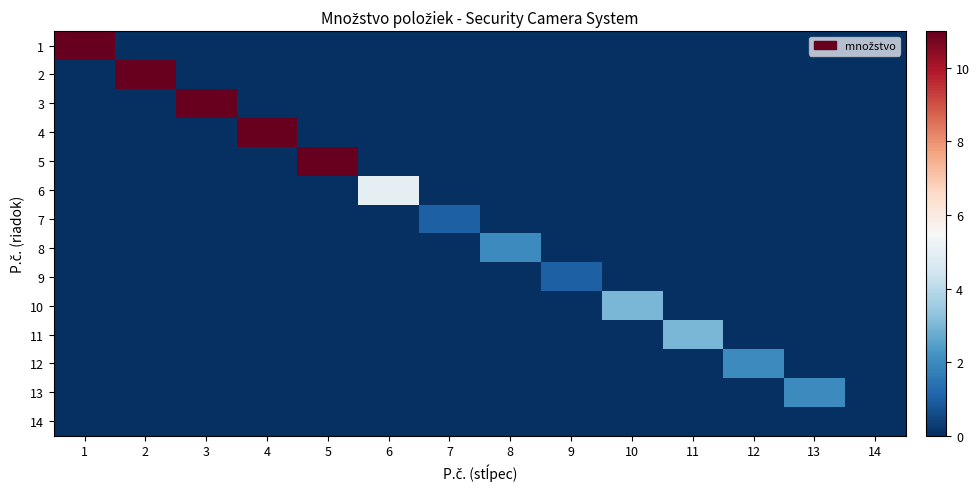

Which series has the widest spread of values?

1